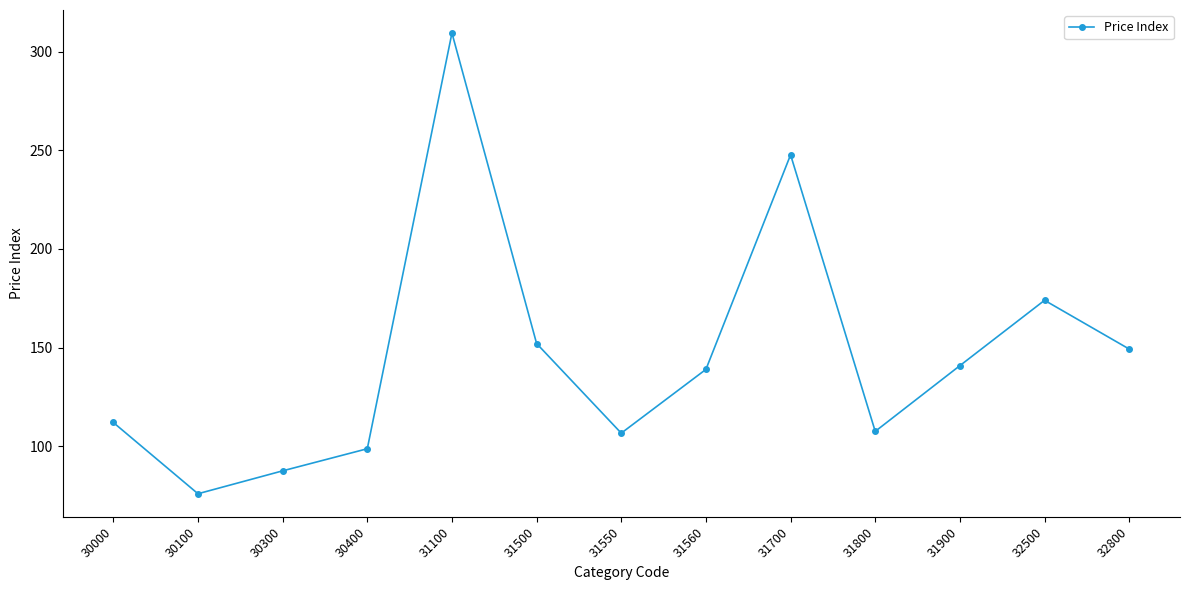

True or false: there are more than 1 points higher than both neighbors.

True